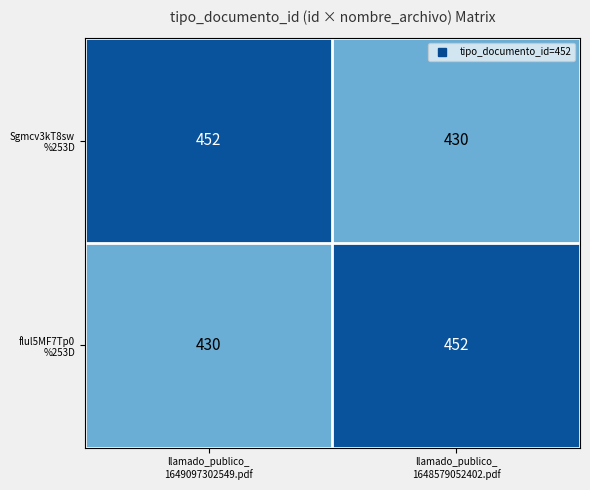

What is the maximum value shown in the chart?

452